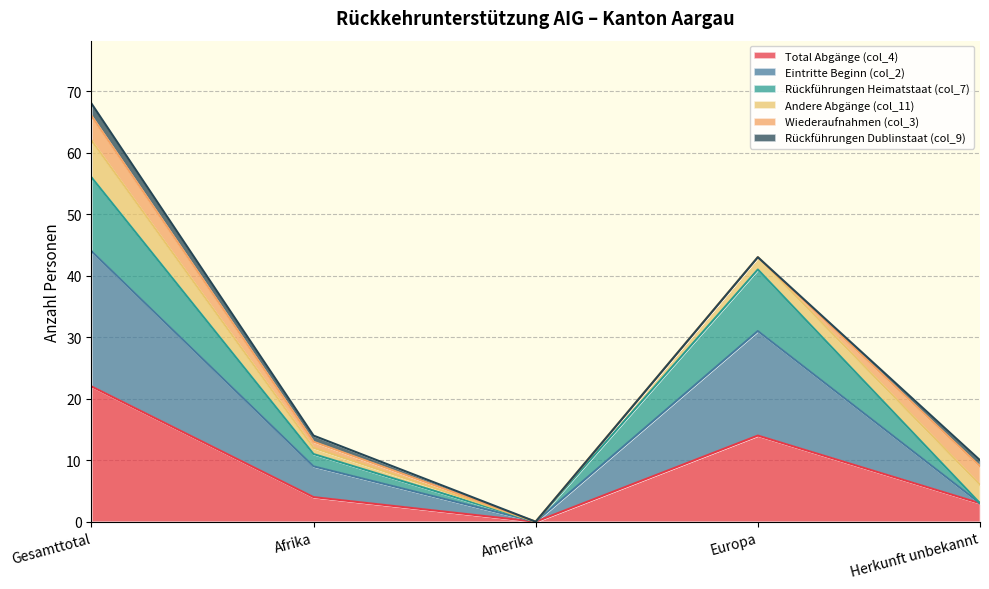

Is the value of Rückführungen Heimatstaat (col_7) at Europa greater than the value of Total Abgänge (col_4) at Amerika?

Yes